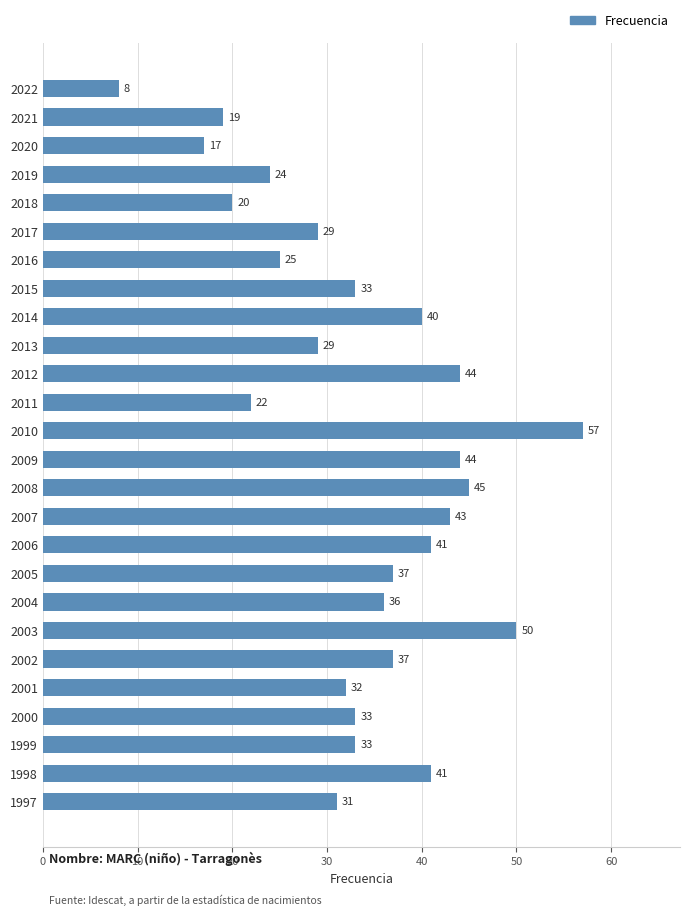

How many bars are there in total?

26